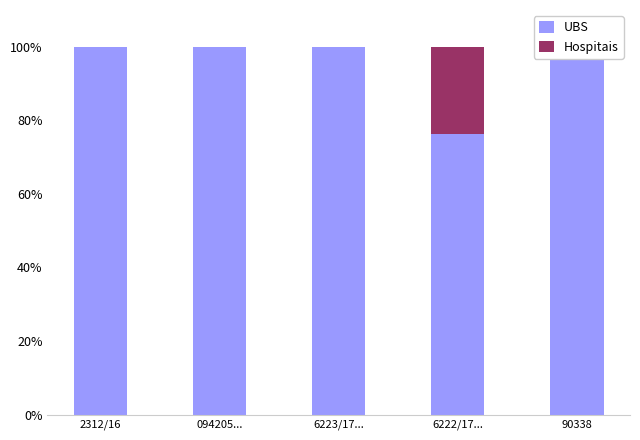

Rank the series at 6222/17... from lowest to highest value.

Hospitais, UBS